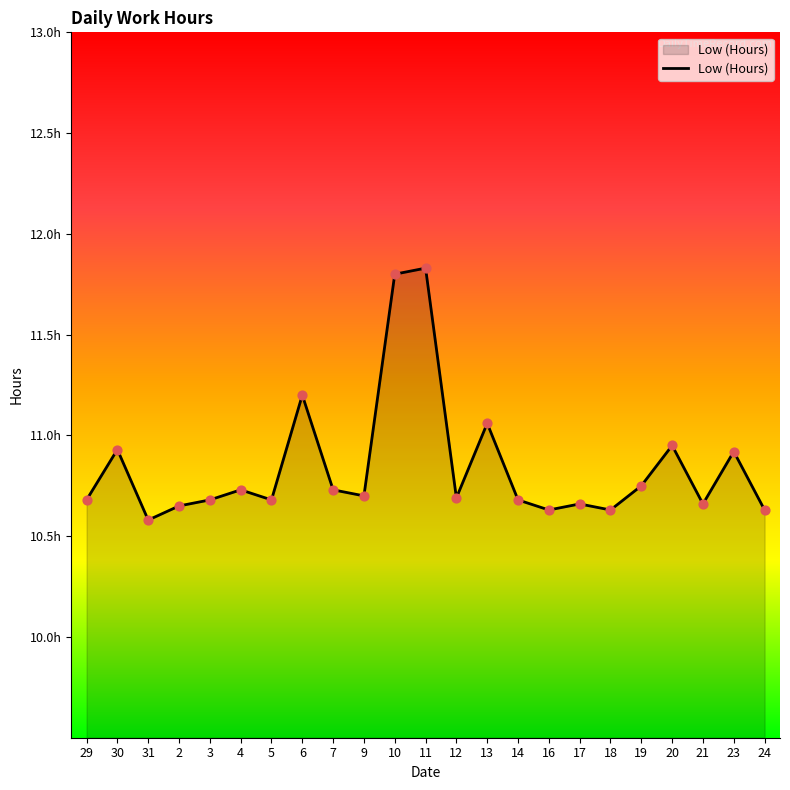

What is the change in value from 10 to 21?

-1.1